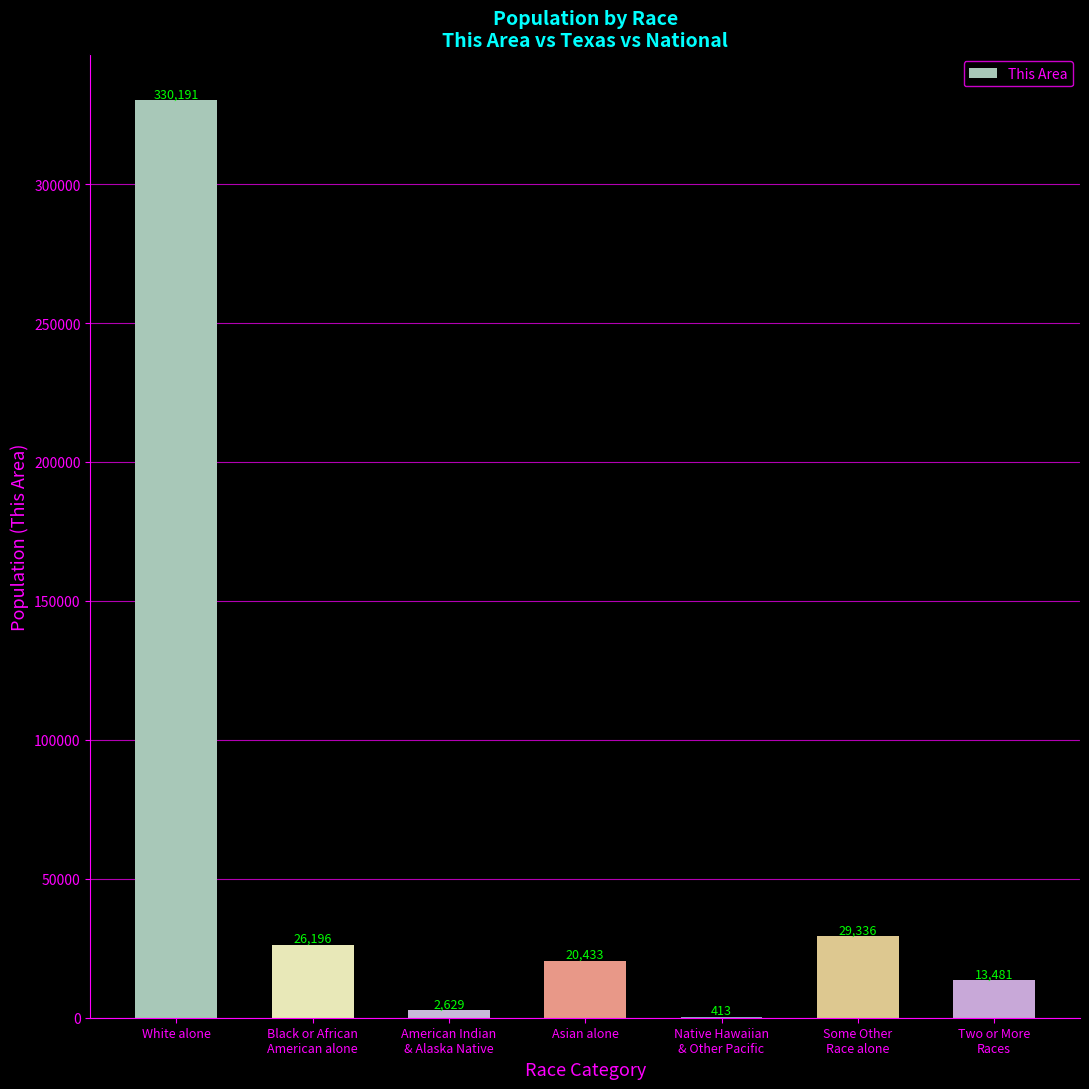

Reading left to right, what are all the values shown in this chart?

White alone=330191	Black or African
American alone=26196	American Indian
& Alaska Native=2629	Asian alone=20433	Native Hawaiian
& Other Pacific=413	Some Other
Race alone=29336	Two or More
Races=13481